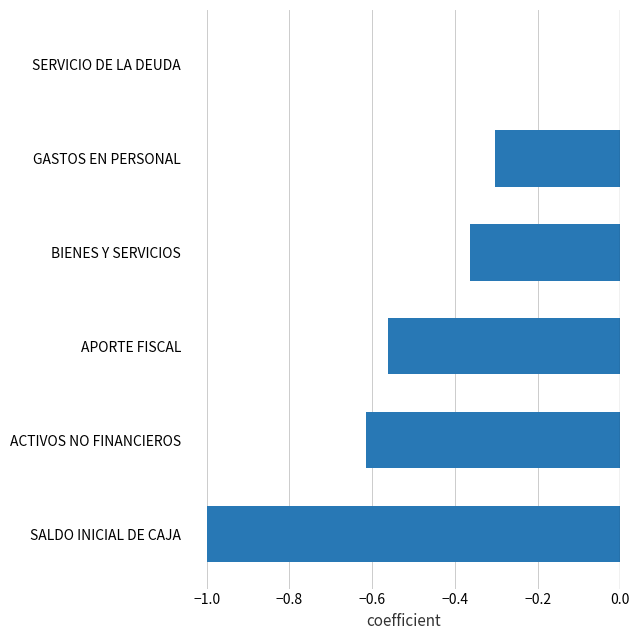

At which category does the chart reach its peak across all series?

SERVICIO DE LA DEUDA